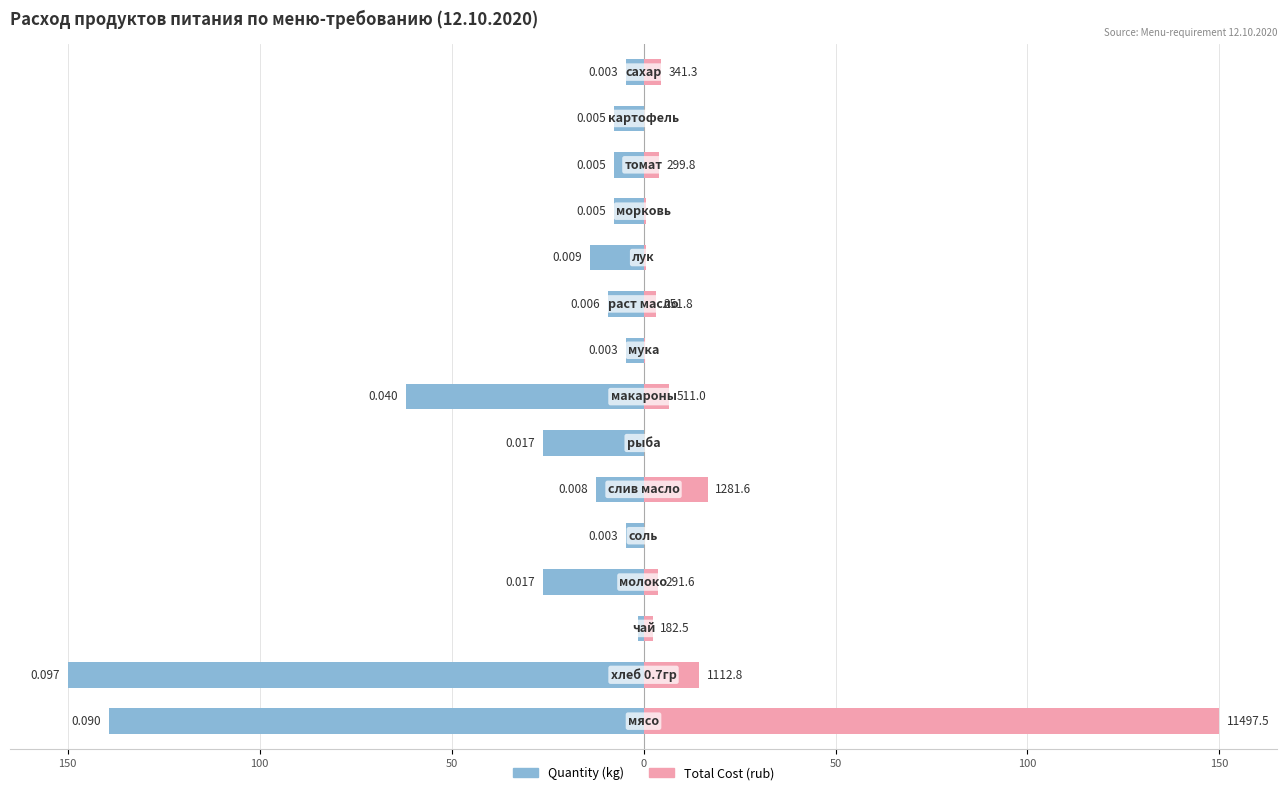

What is the value of the Quantity (kg) bar at the 8th from the left?

-61.9